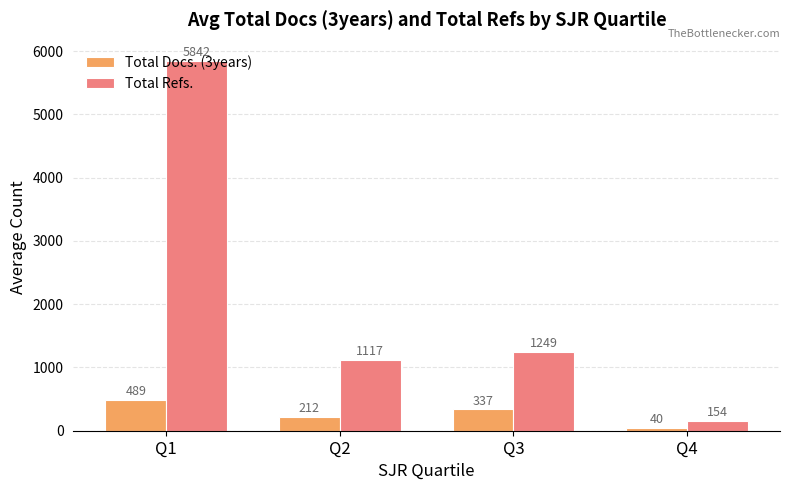

Which category has the highest value in the Total Refs. series?

Q1